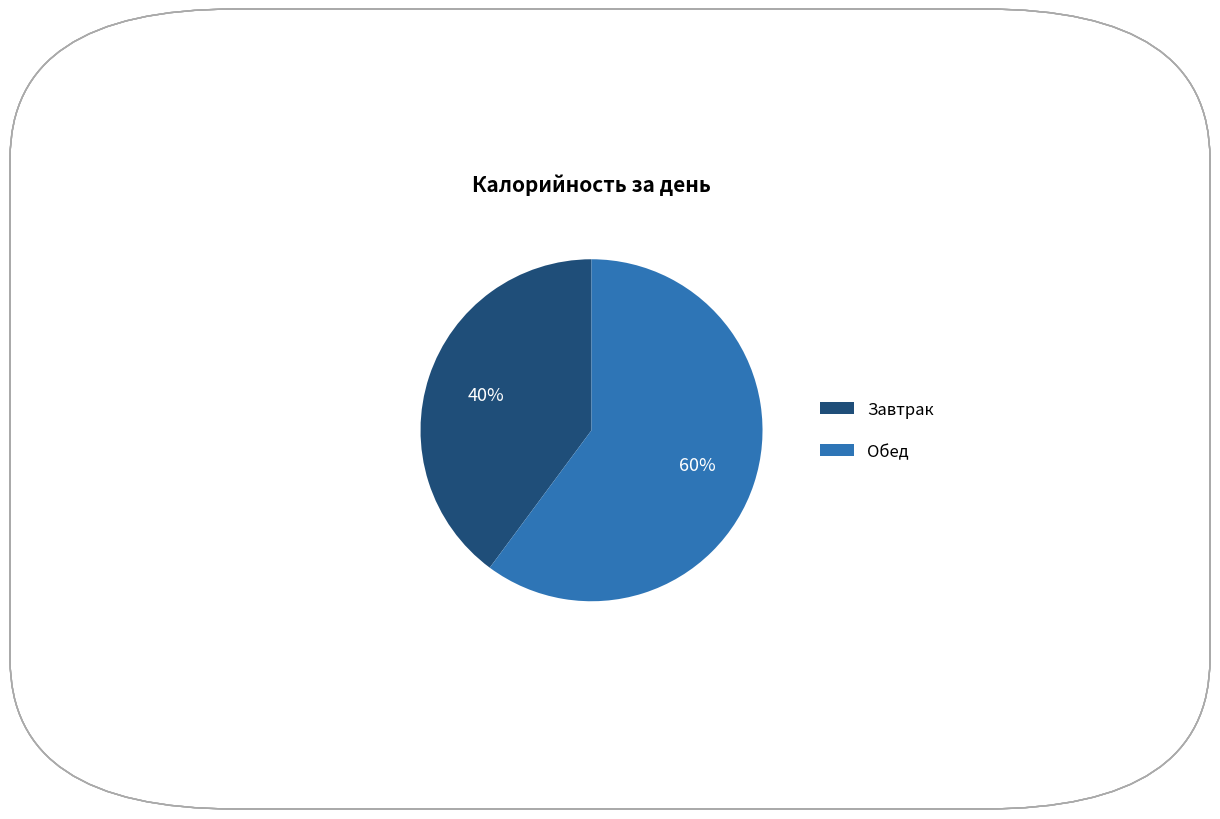

To the nearest percent, what is the difference between the largest and smallest slice percentages?

20%